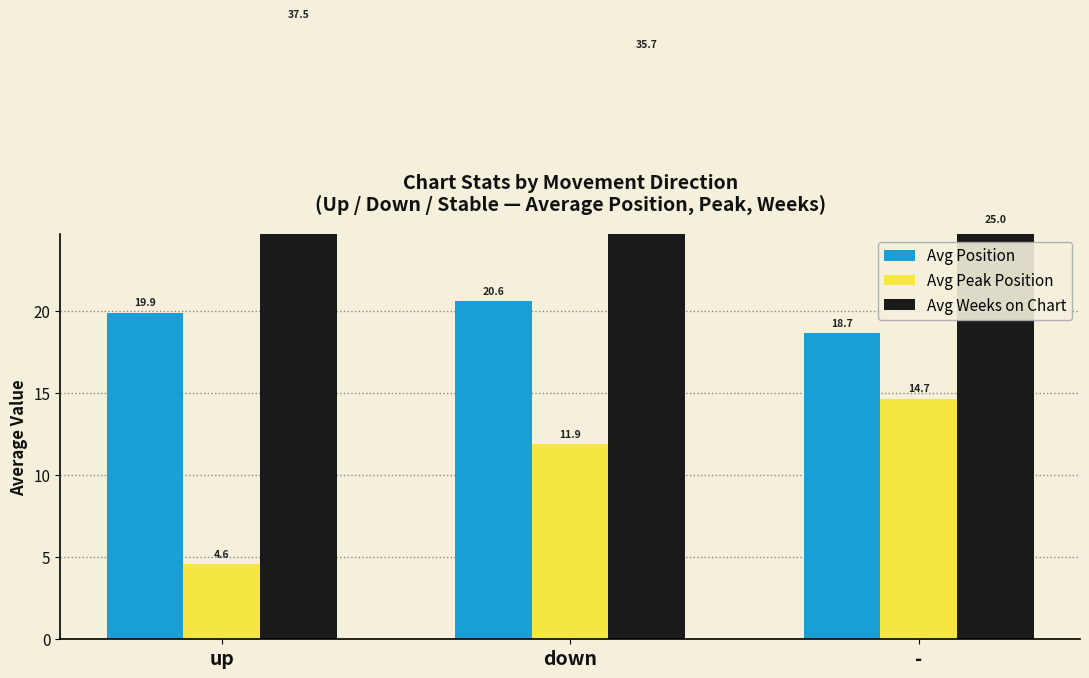

What is the label of the 1st bar from the right?

-